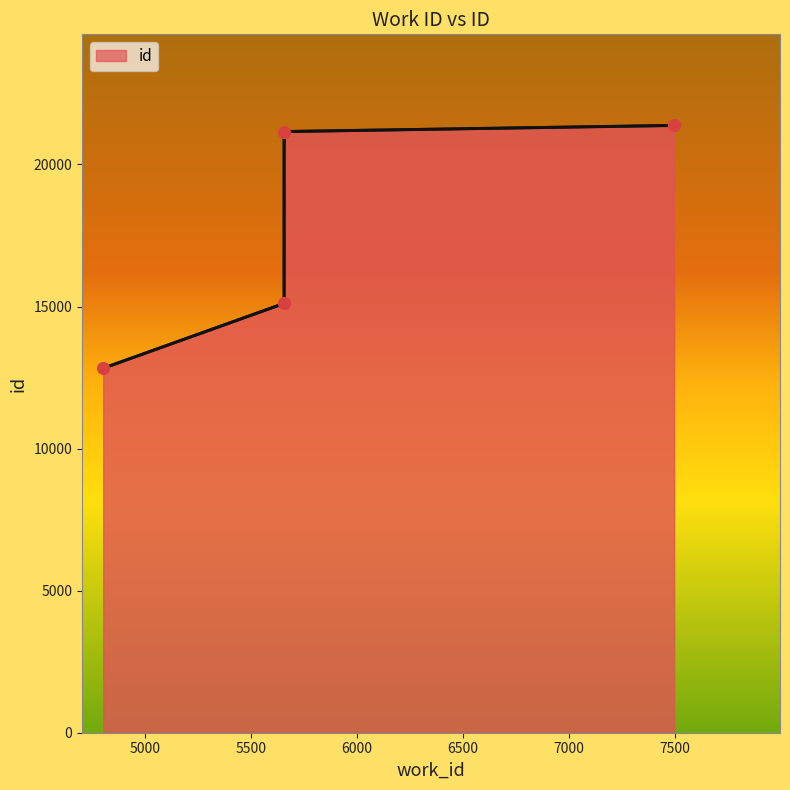

Which has a higher value, 5657 or 4803?

5657